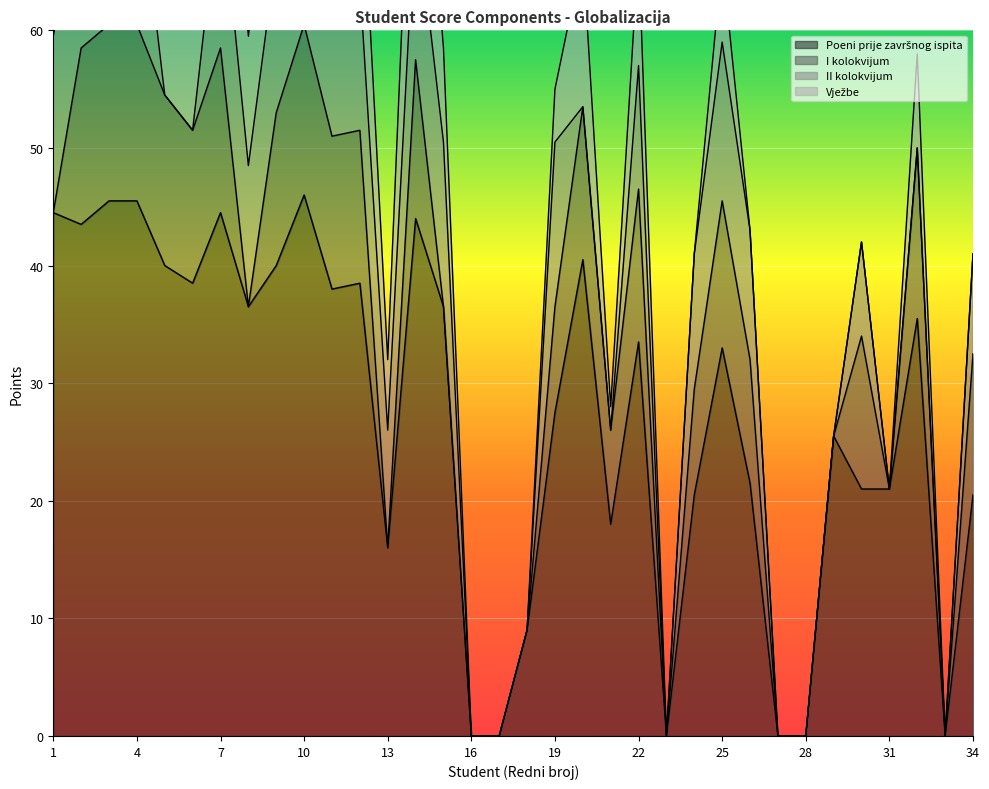

Where is Poeni prije završnog ispita nearest to the value 23?

26